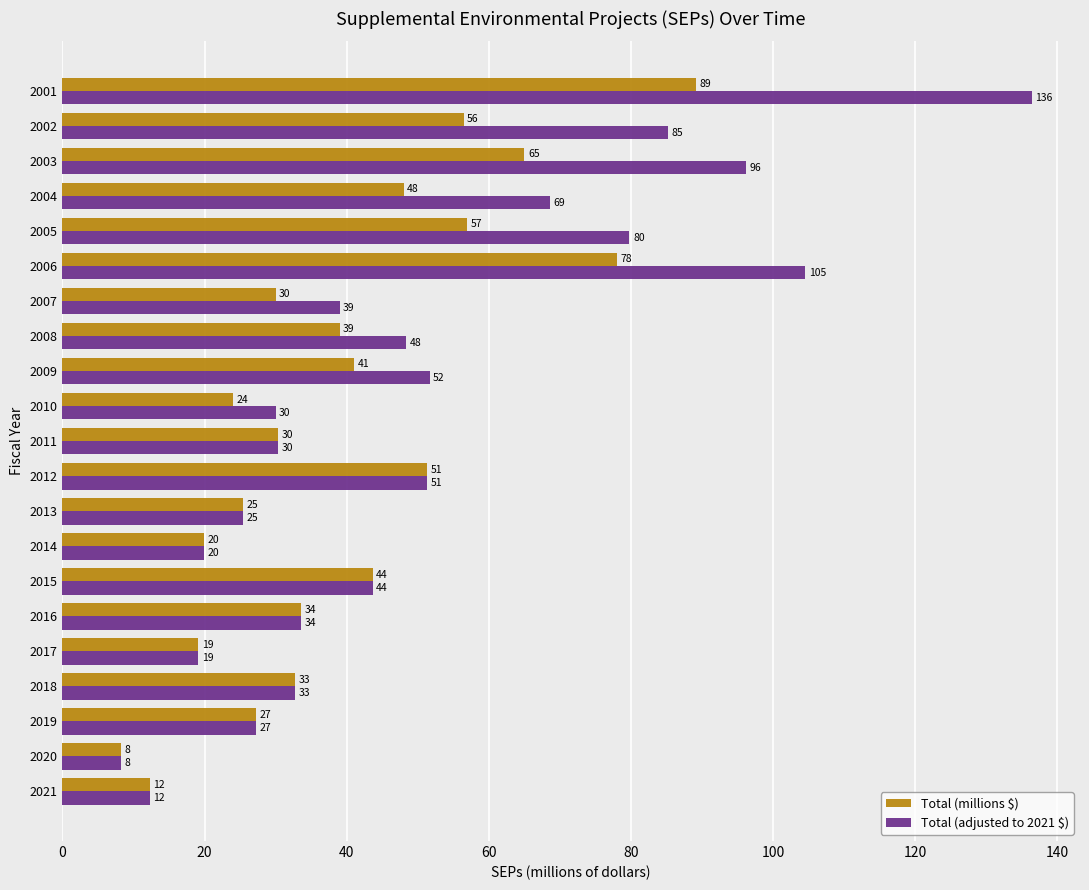

The value of Total (adjusted to 2021 $) at 2004 is 68.6. True or false?

True